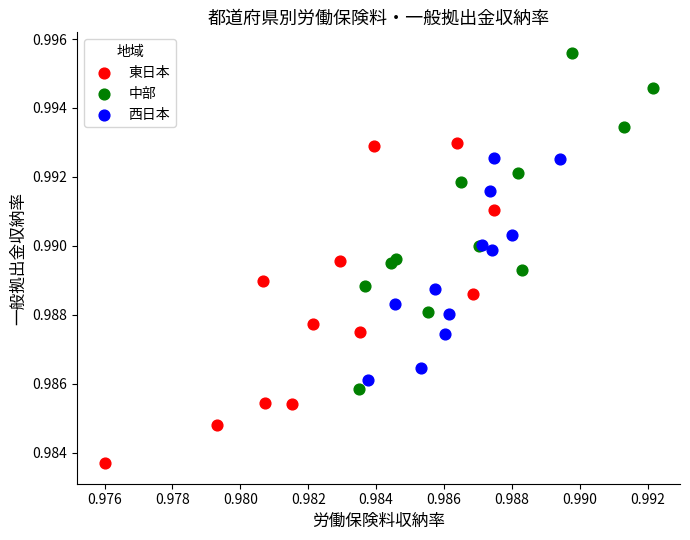

Which series contains the highest Y value?

中部